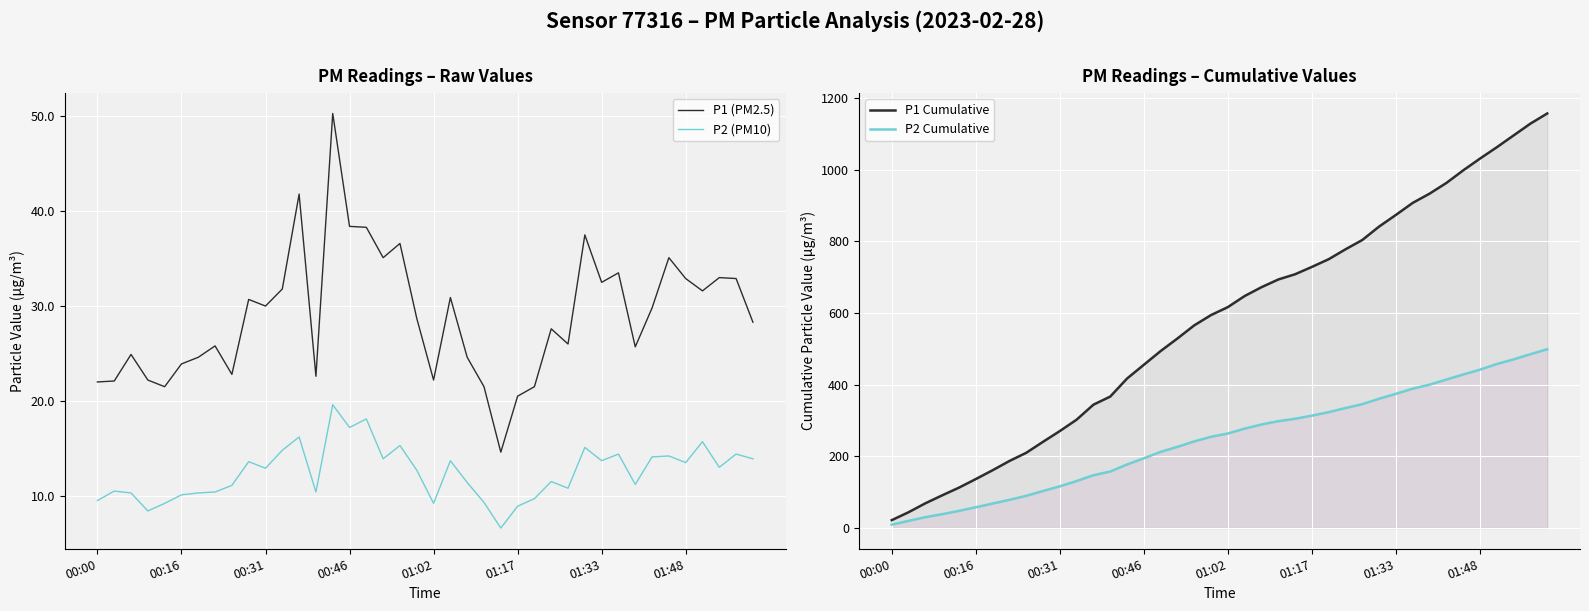

Between 14 and 16, which series saw the biggest shift?

P1 Cumulative